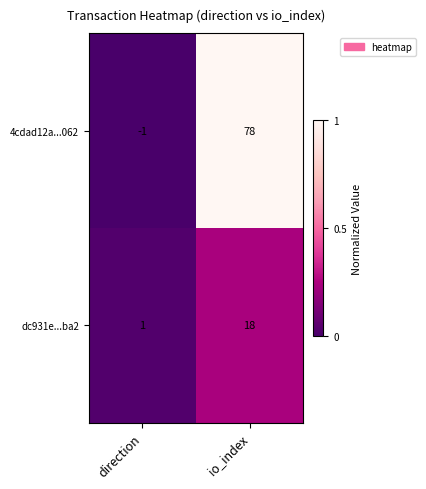

Which category has the highest value across all series?

io_index